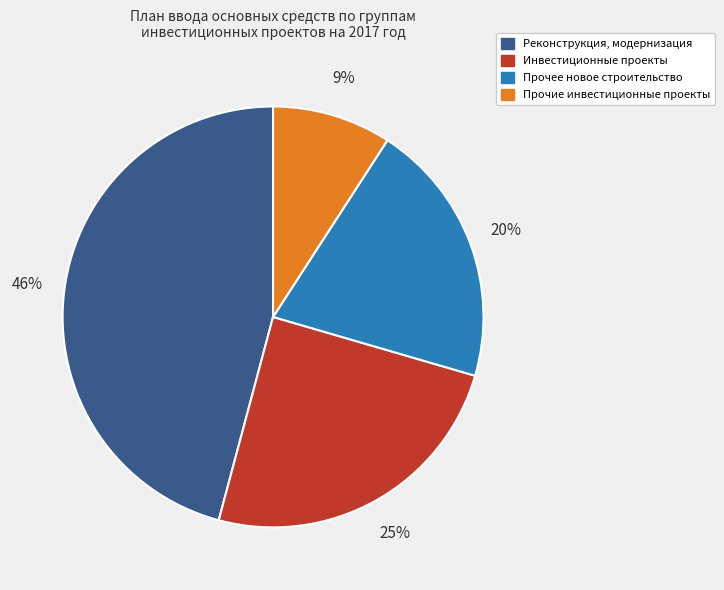

Between Реконструкция, модернизация and Прочие инвестиционные проекты, which is larger?

Реконструкция, модернизация